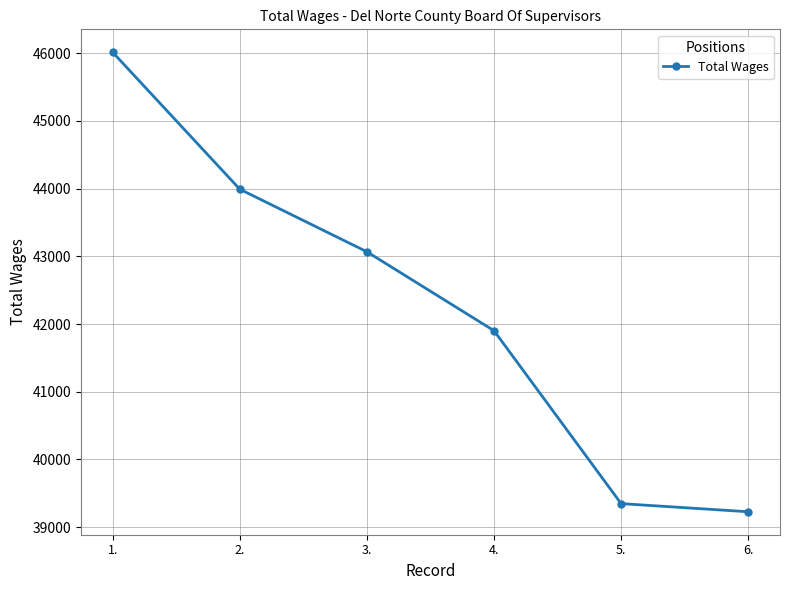

Which has a higher value, 2. or 3.?

2.